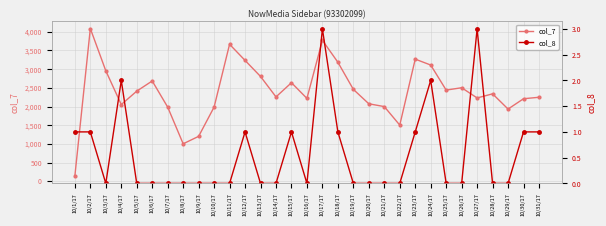

True or false: col_8 has more than 1 interior local peaks.

True